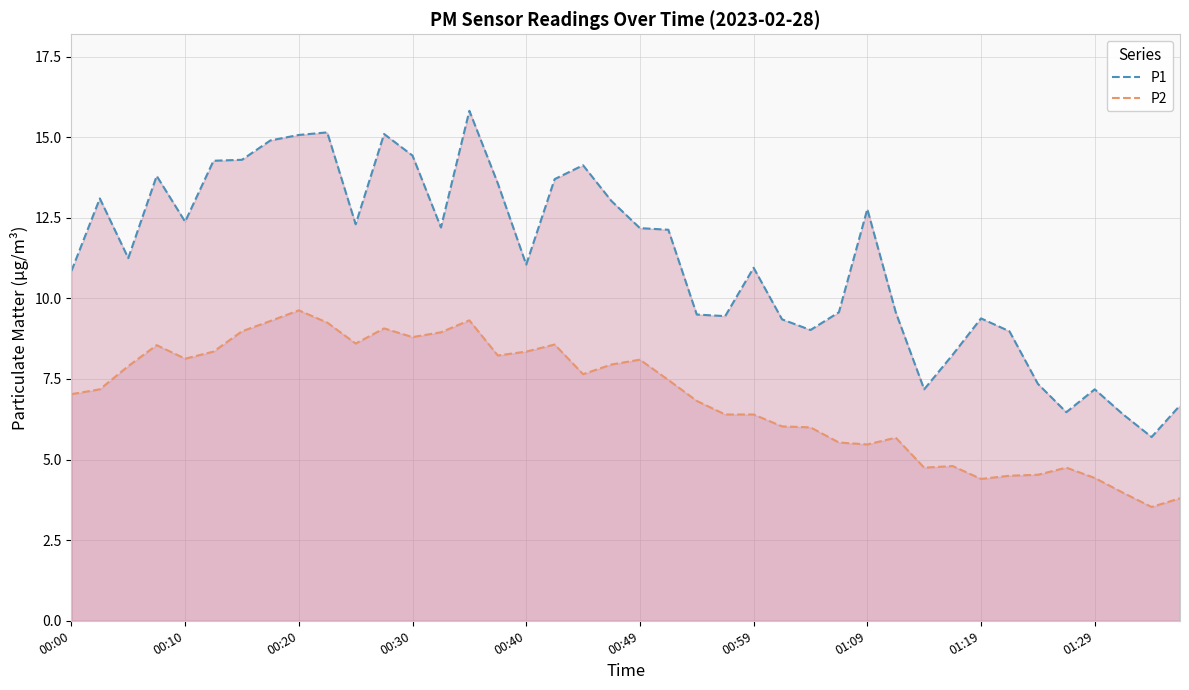

At how many categories does at least one series exceed 10?

24